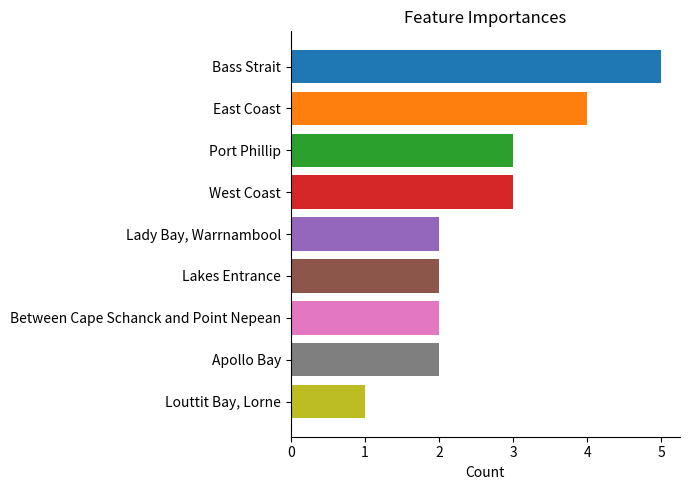

Reading bottom to top, extract all data points from this chart.

1	2	2	2	2	3	3	4	5